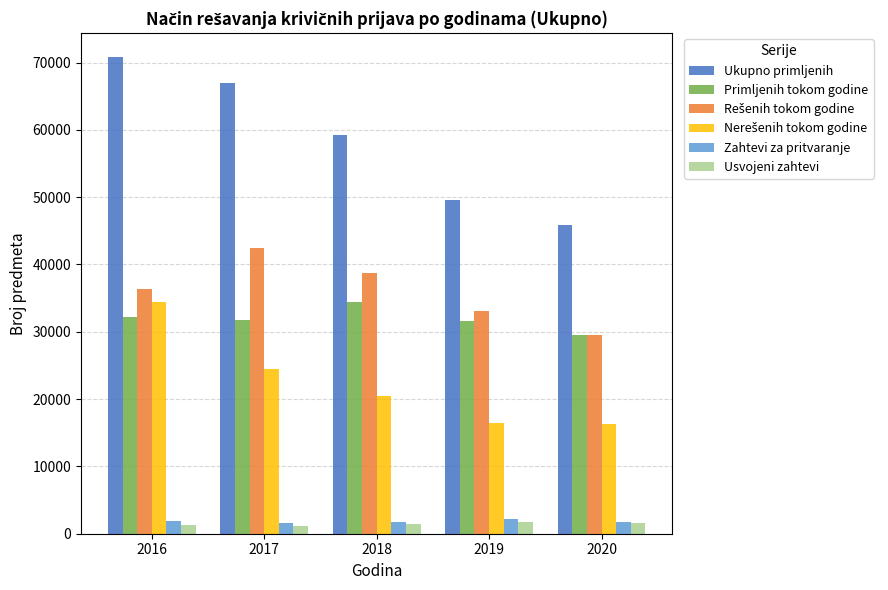

True or false: Ukupno primljenih has a value of 45895 at 2020.

True